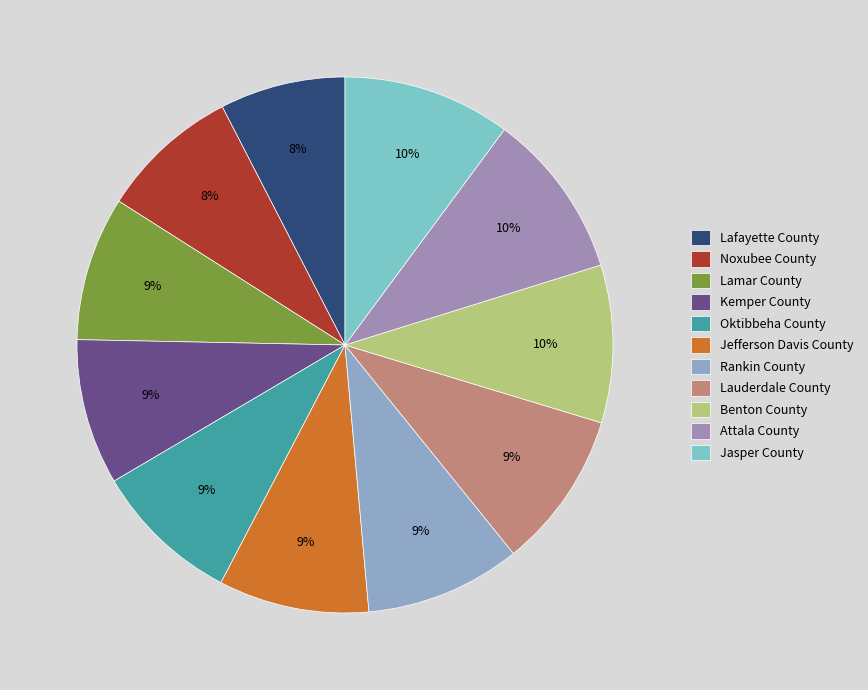

To the nearest percent, what is the combined percentage of Jefferson Davis County and Lamar County?

18%